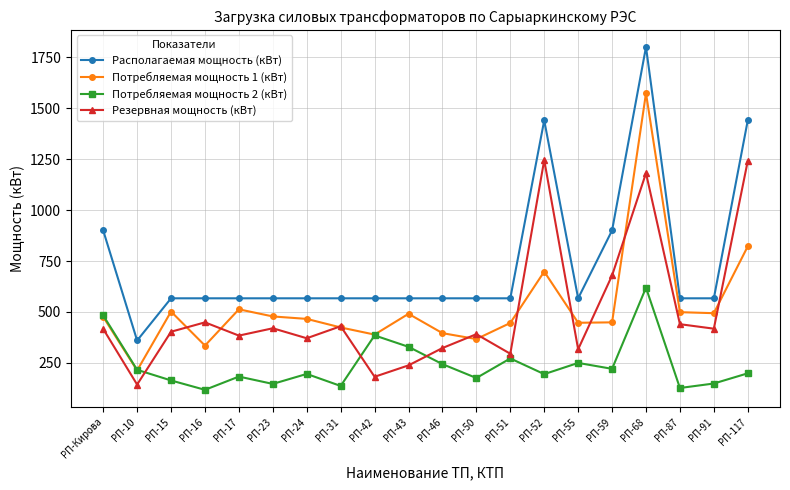

Where do Резервная мощность (кВт) and Потребляемая мощность 2 (кВт) first cross each other?

РП-10 and РП-15